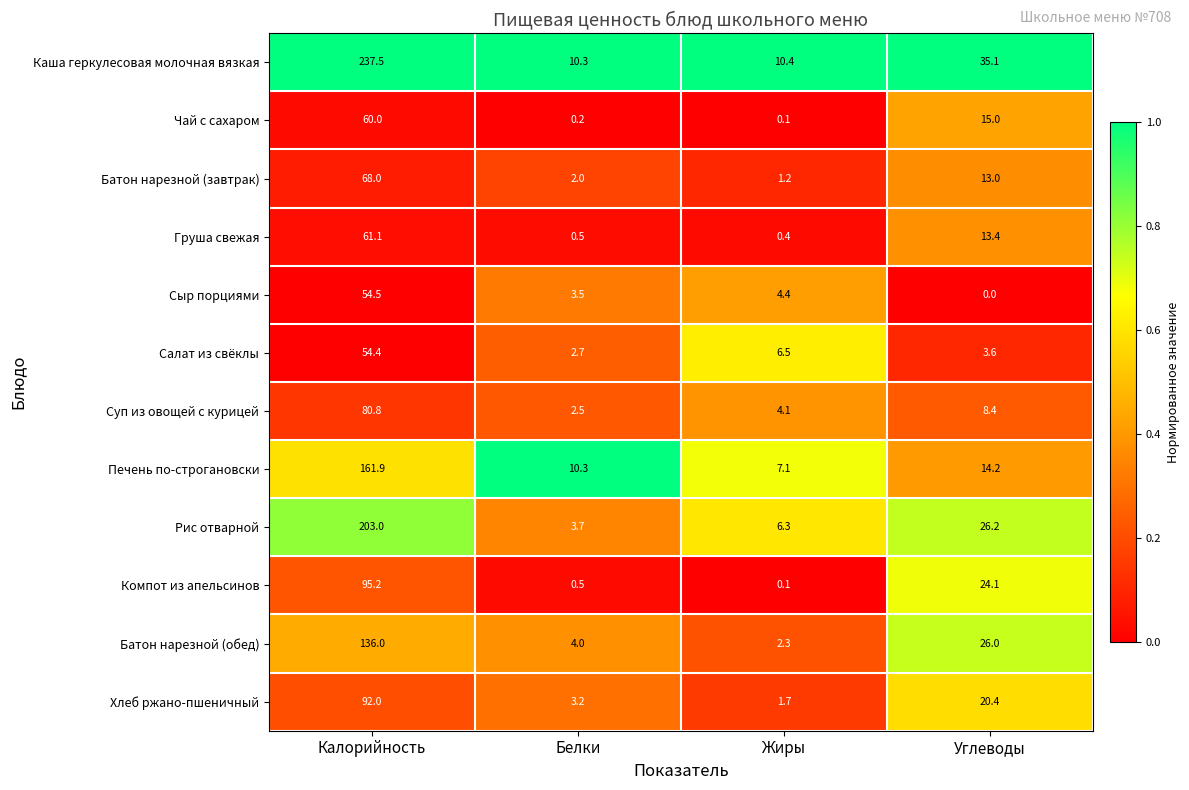

What is the average value of the Печень по-строгановски series?

48.4